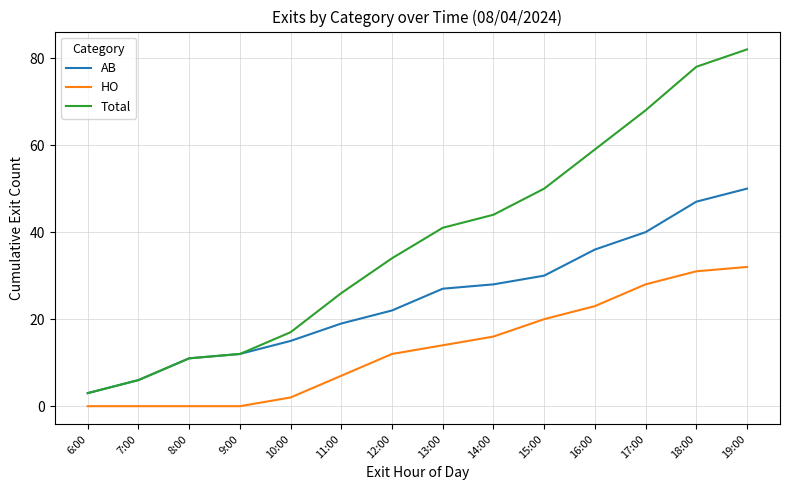

How many values in the AB series are below 27?

7